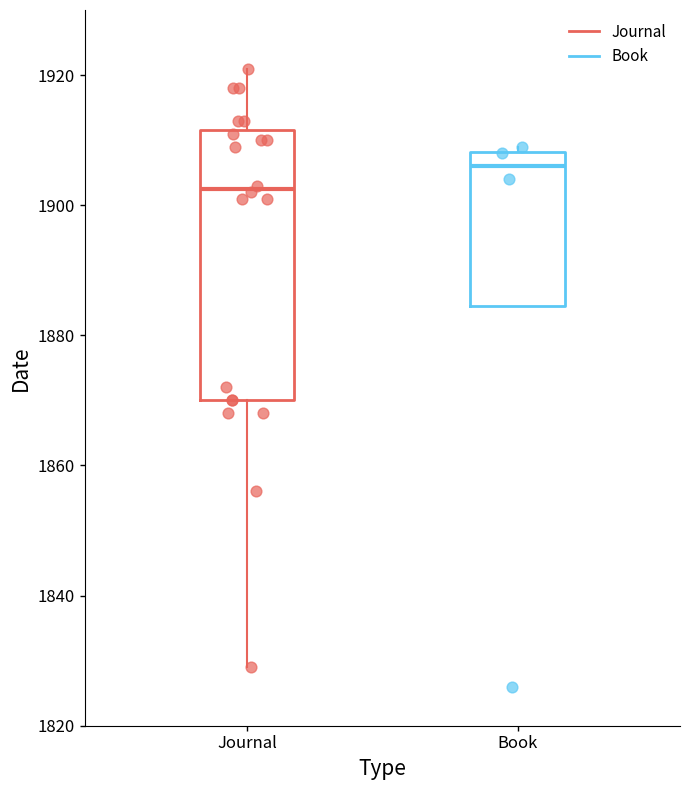

Which box's median line is the lowest?

Journal